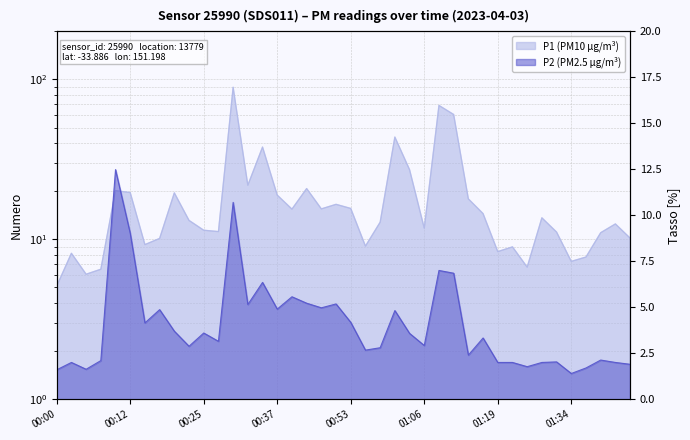

What is the sum of the P2 values at 01:29 and 01:24?

4.0